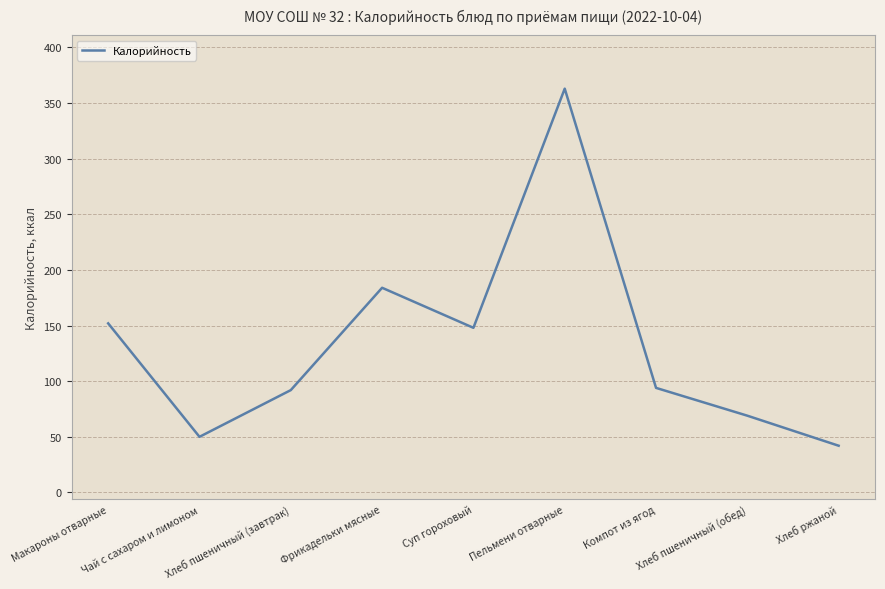

What is the smallest value displayed?

42